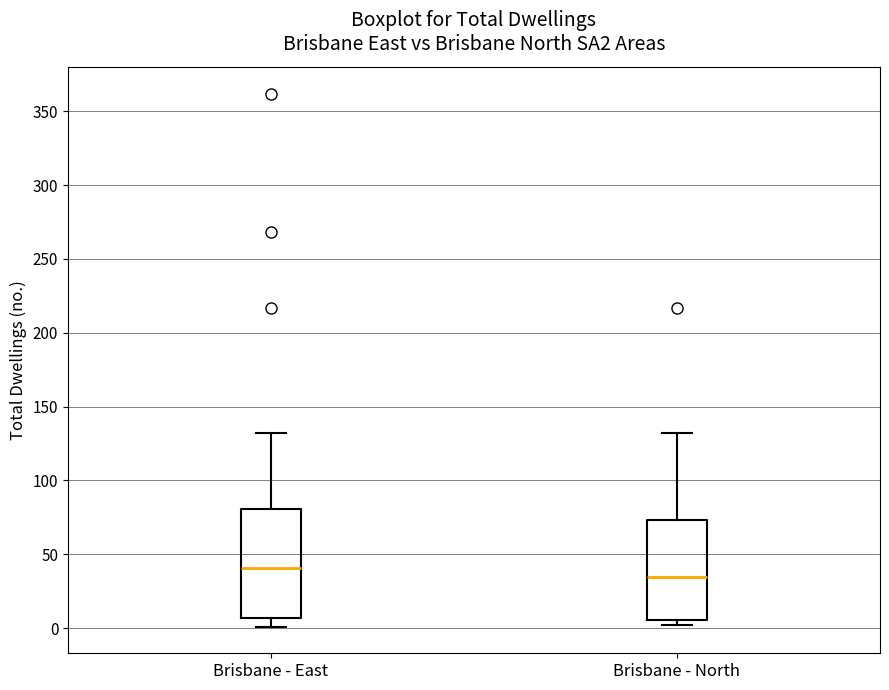

Where is the upper edge of the box for Brisbane - North on the y-axis? The values are not printed on the chart, so give them approximately, as read against the axis.

75